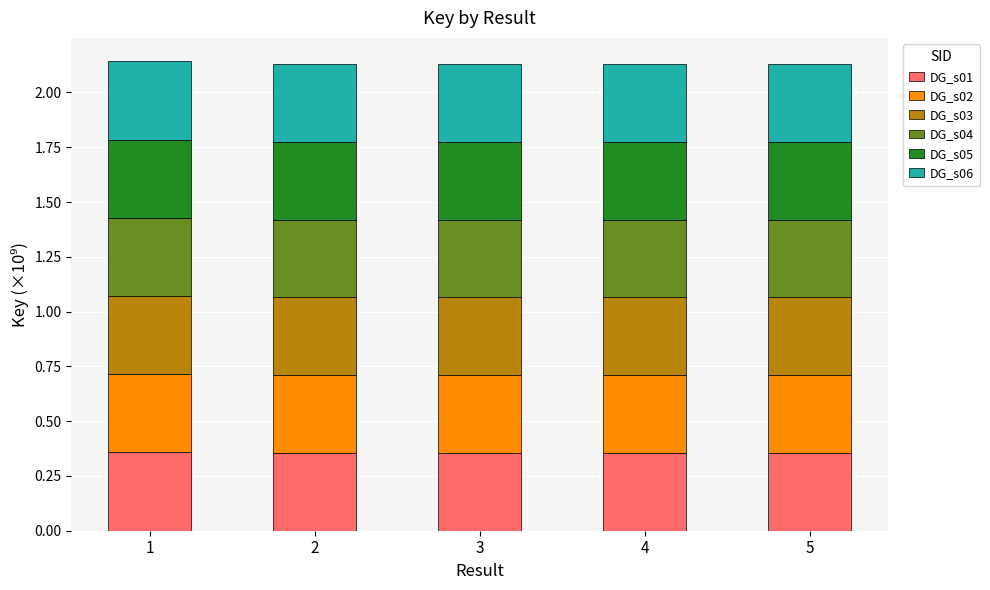

What is the sum of the DG_s01 values at 2 and 1?

0.7